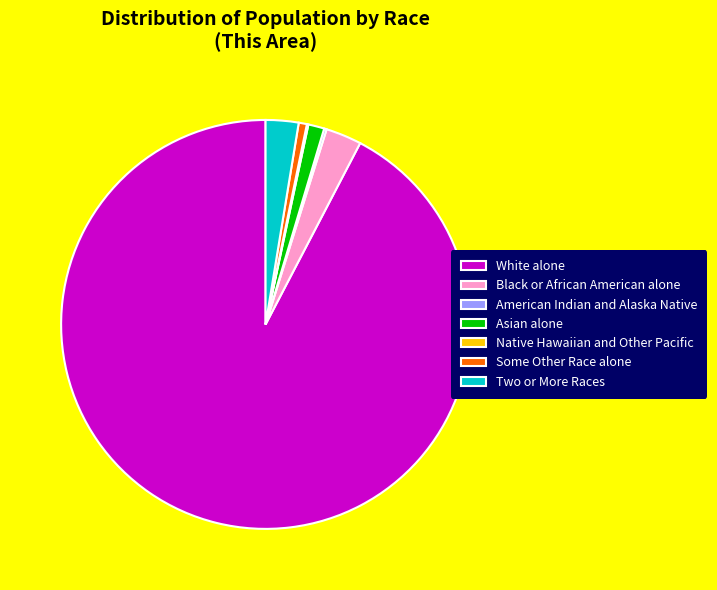

Which slice is the largest?

White alone